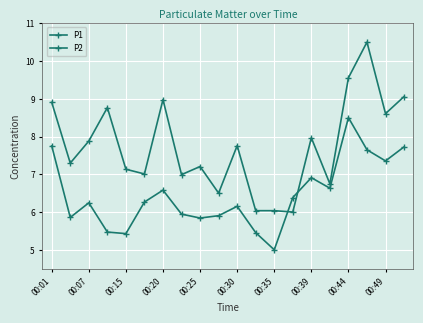

Count the number of data series in this chart.

2